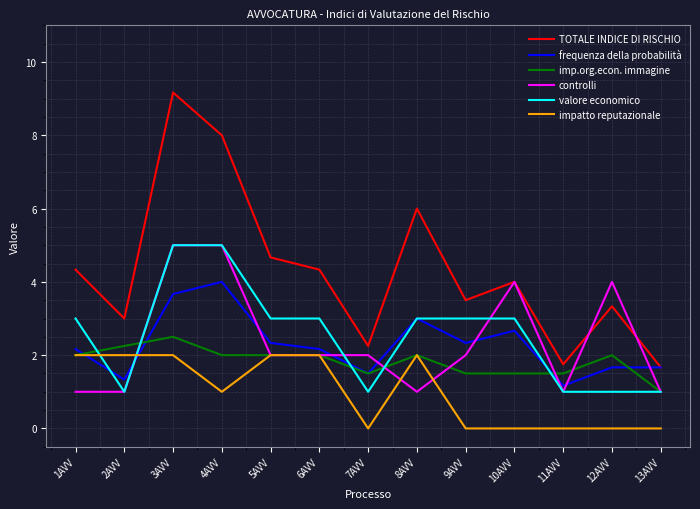

What position from the left is 10AVV?

10